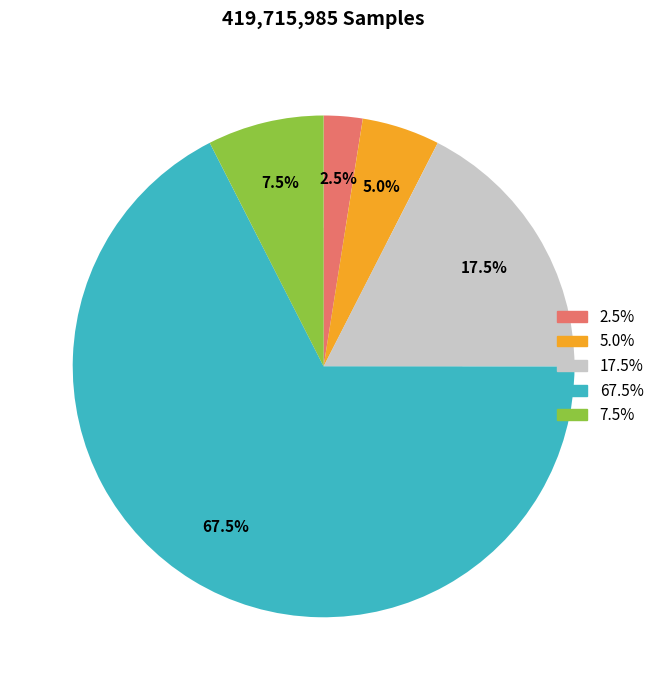

Is there any slice that represents more than half of the pie?

Yes